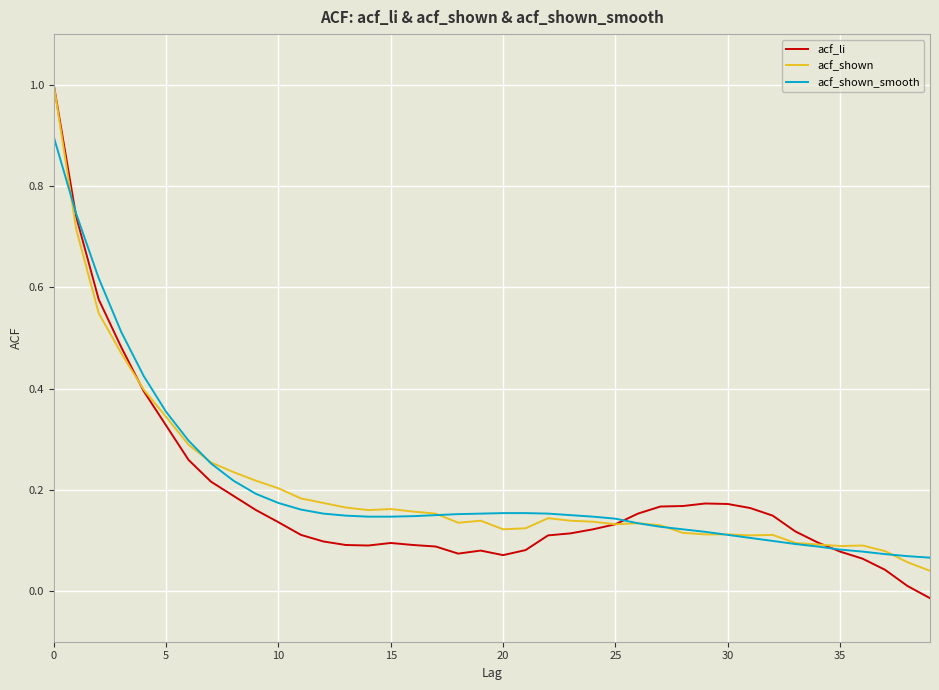

How many series are shown in this chart?

3